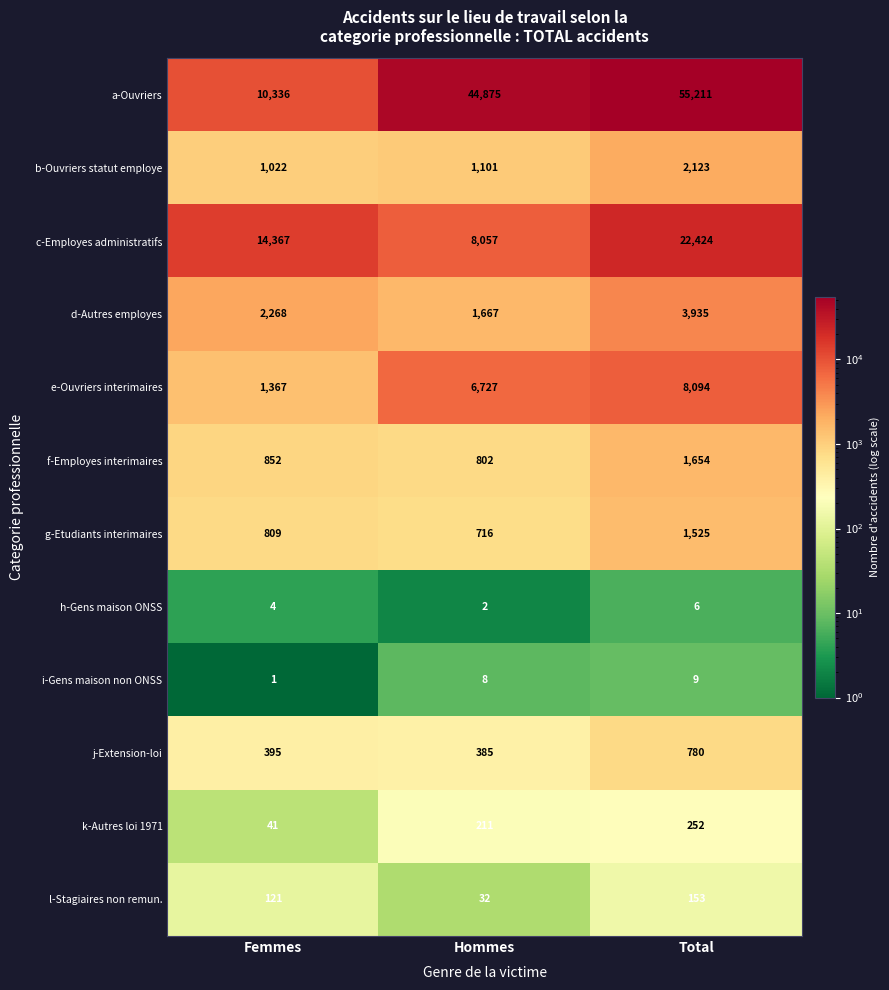

What is the highest value of the c-Employes administratifs series?

22424